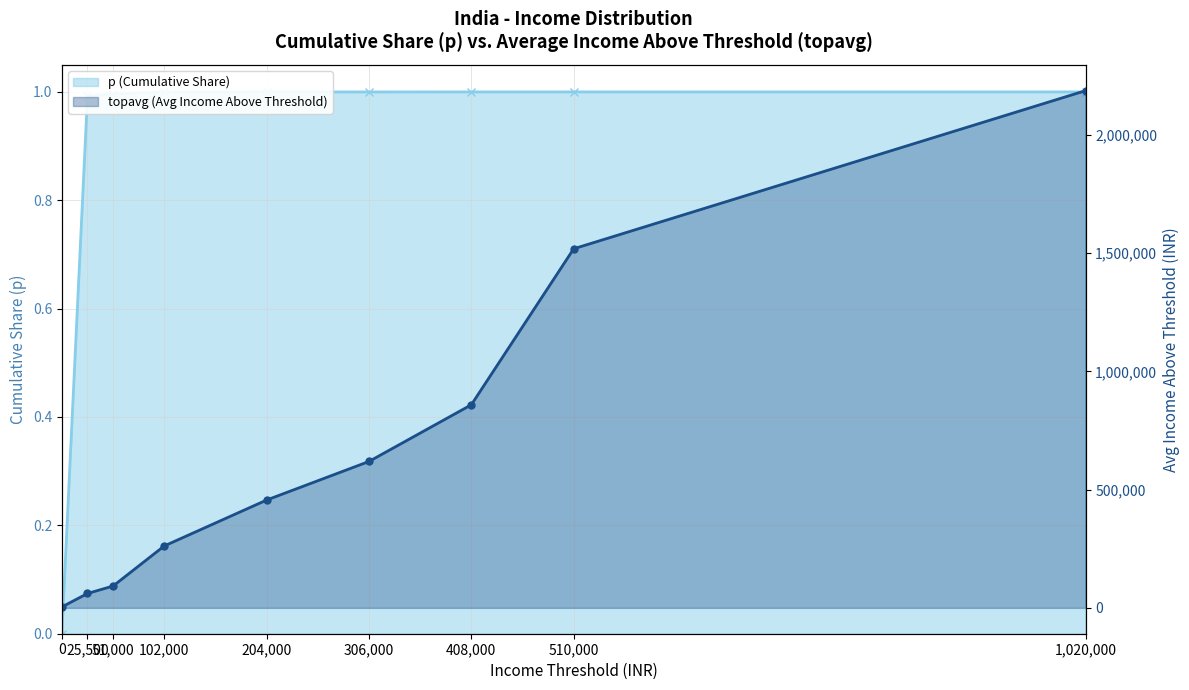

Reading right to left, list all the values displayed in this chart.

p: 1.0	1.0	1.0	1.0	1.0	1.0	1.0	1.0	0.0
topavg: 2187052.5	1518513.0	858882.1	619115.5	455967.7	261780.2	92334.0	60831.1	3991.7